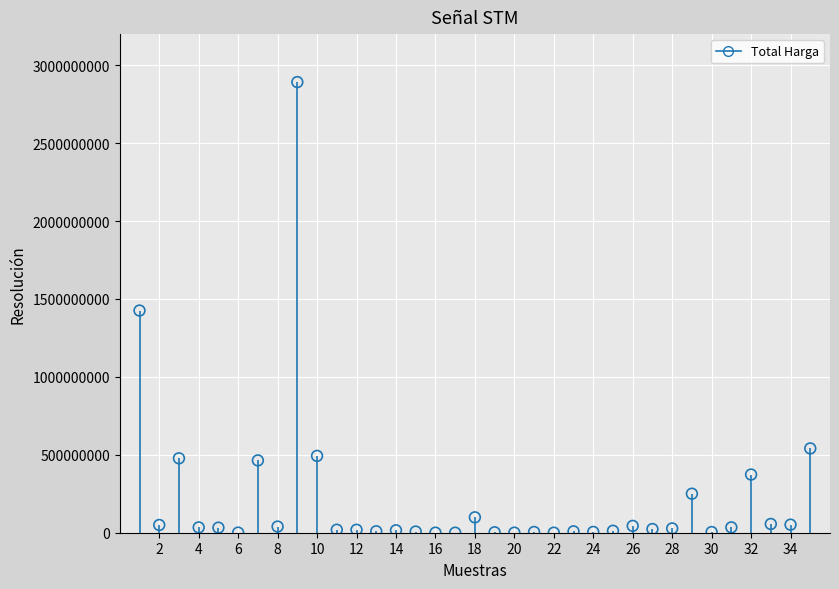

What is the range of Y values (max minus min)?

2892044000